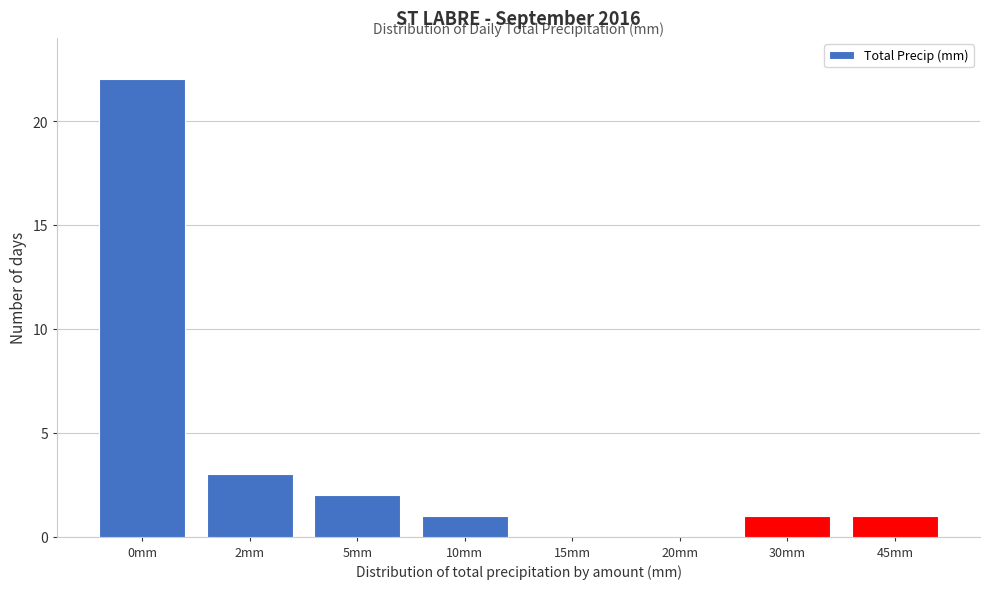

Reading left to right, what are all the values shown in this chart?

0mm=22	2mm=3	5mm=2	10mm=1	15mm=0	20mm=0	30mm=1	45mm=1